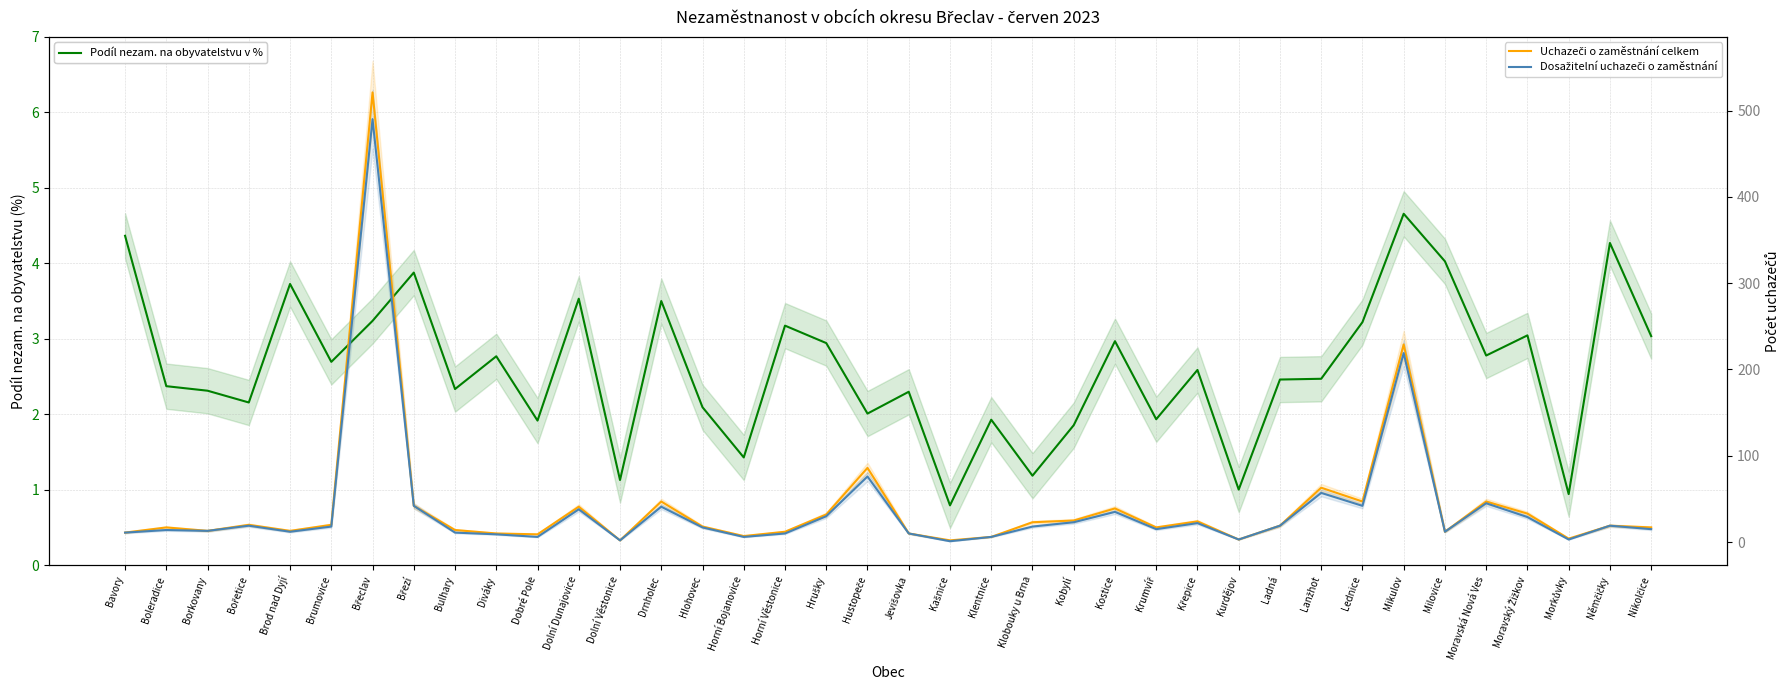

Rank the series at Bořetice from lowest to highest value.

Podíl nezam. na obyvatelstvu v %, Dosažitelní uchazeči o zaměstnání, Uchazeči o zaměstnání celkem